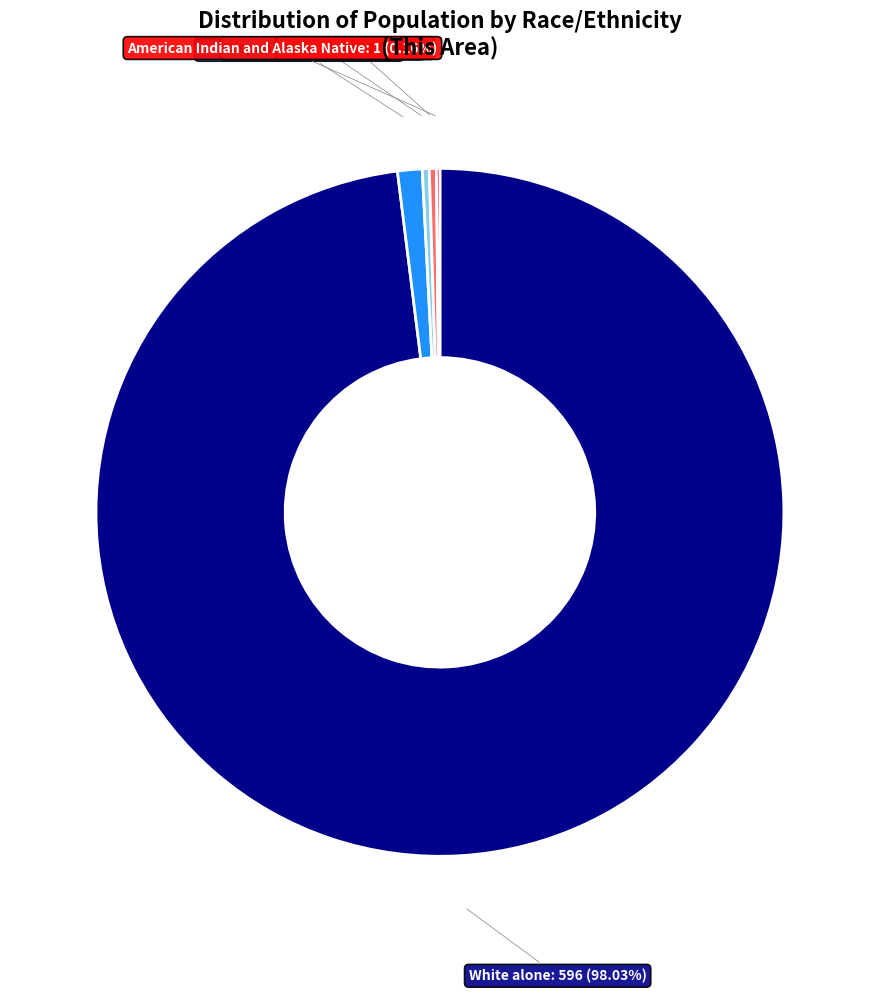

Which category accounts for the majority?

White alone